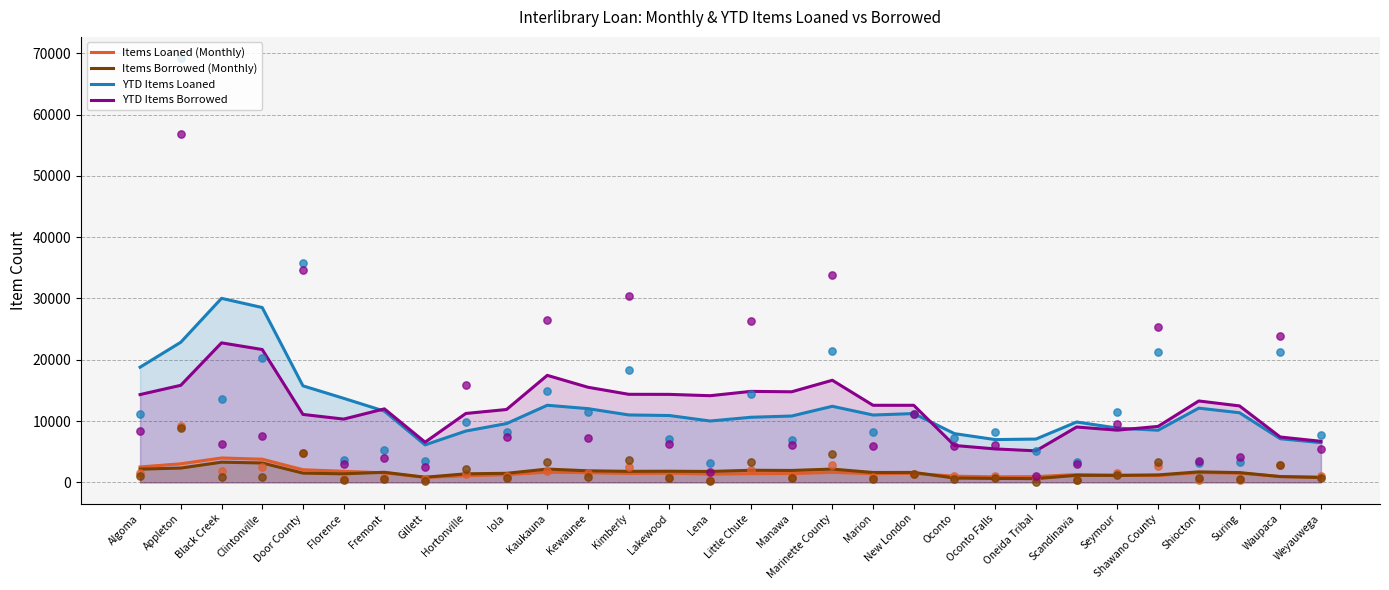

Which series reaches the minimum Y coordinate?

Items Borrowed (Monthly)